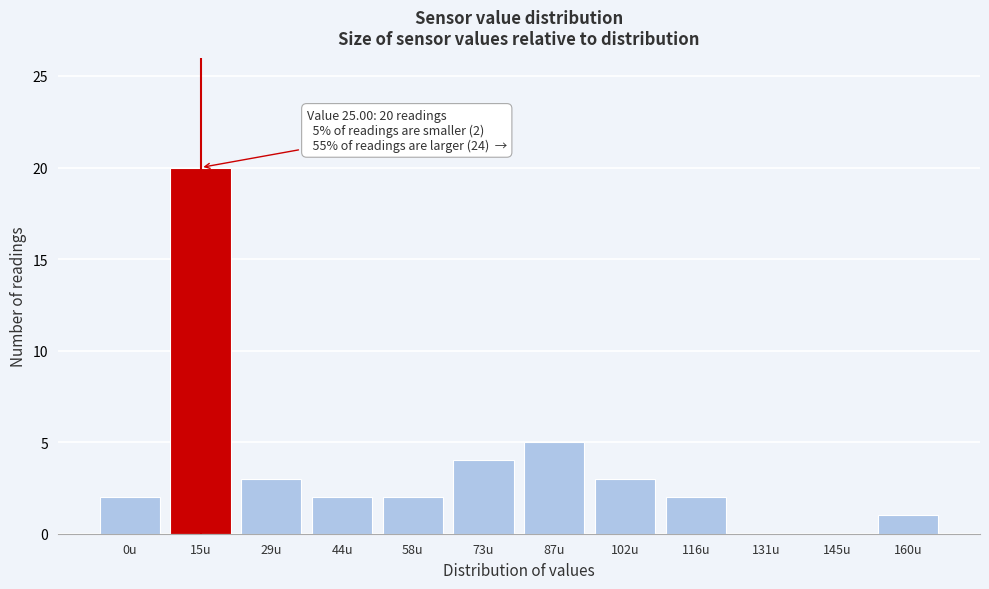

Reading left to right, transcribe all the data shown in this chart.

0u=2	15u=20	29u=3	44u=2	58u=2	73u=4	87u=5	102u=3	116u=2	131u=0	145u=0	160u=1